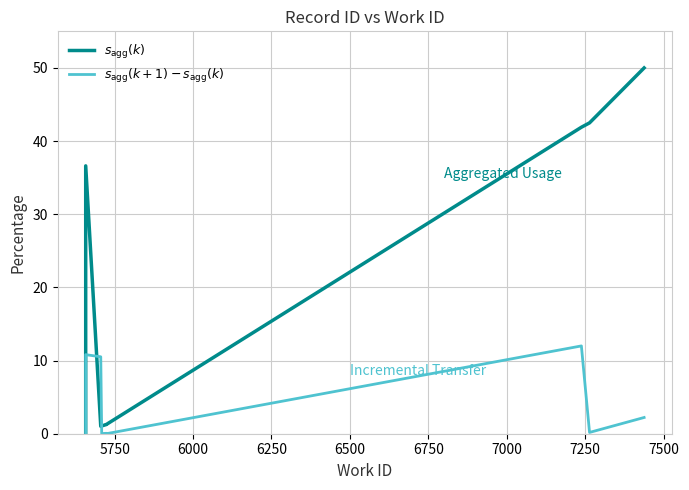

What are all the series names shown in the legend?

$s_{\mathrm{agg}}(k)$, $s_{\mathrm{agg}}(k+1) - s_{\mathrm{agg}}(k)$